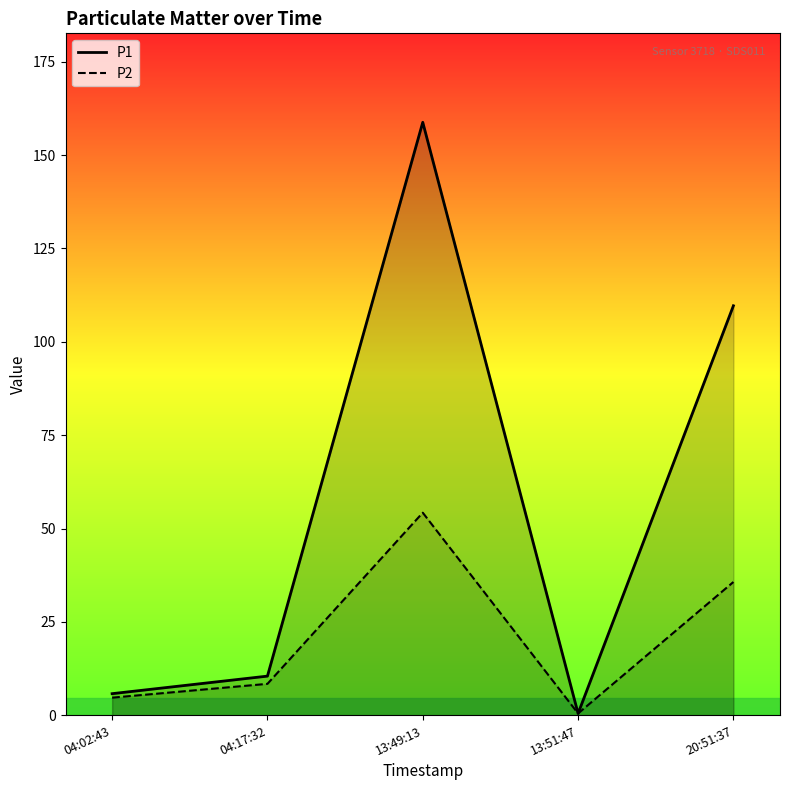

Rank the series by their average value, from lowest to highest.

P2, P1